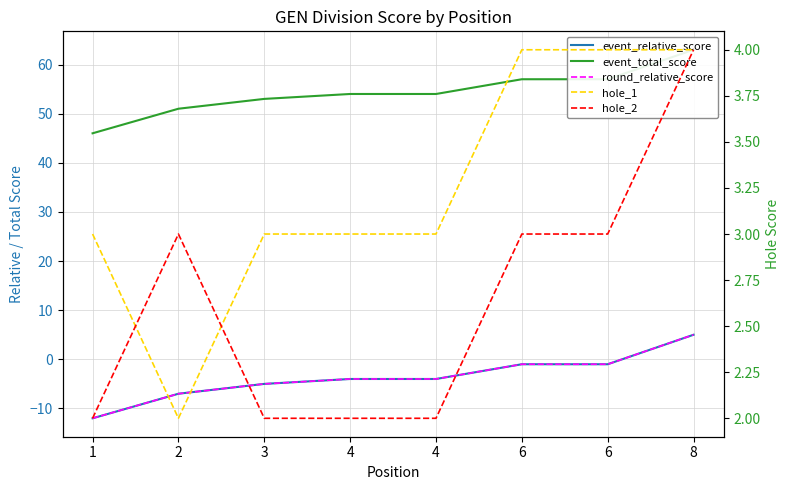

True or false: event_total_score and round_relative_score intersect in this chart.

False